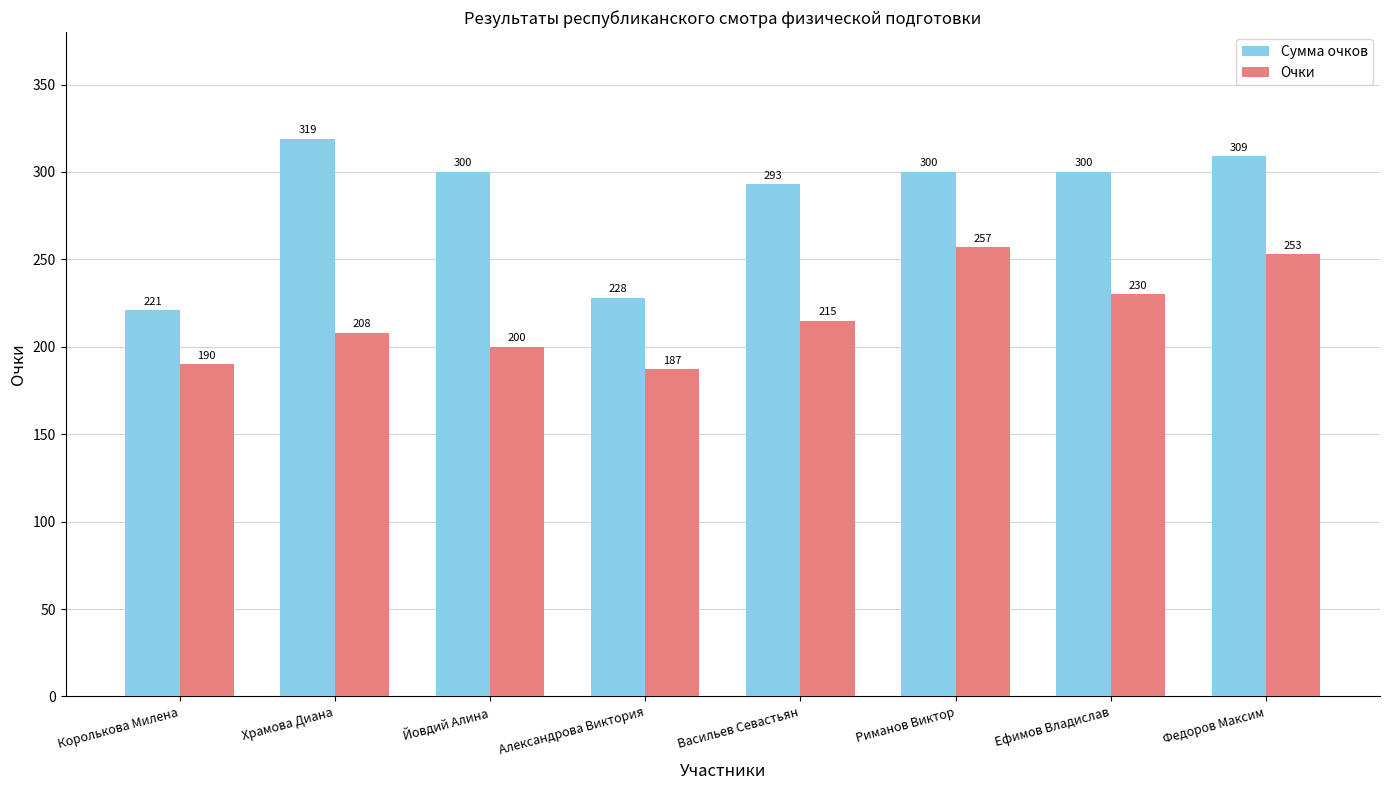

What is the approximate value of Сумма очков at Васильев Севастьян, to the nearest 5?

295